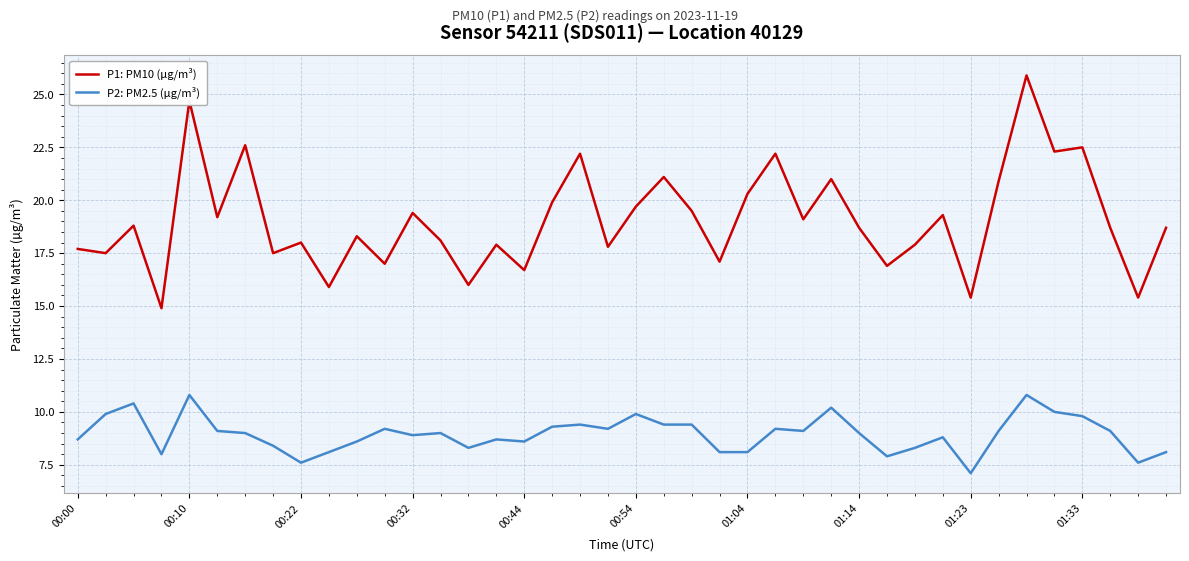

Which series has the largest range (max minus min)?

P1: PM10 (µg/m³)